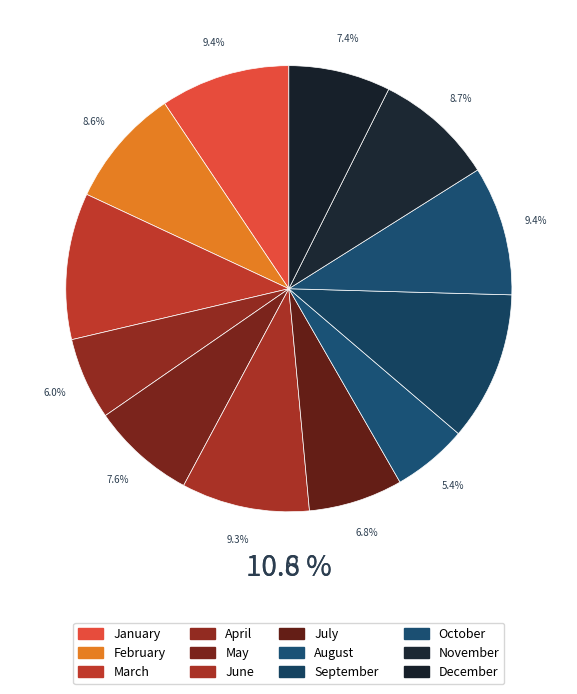

What percentage is the September slice, to the nearest percent?

11%